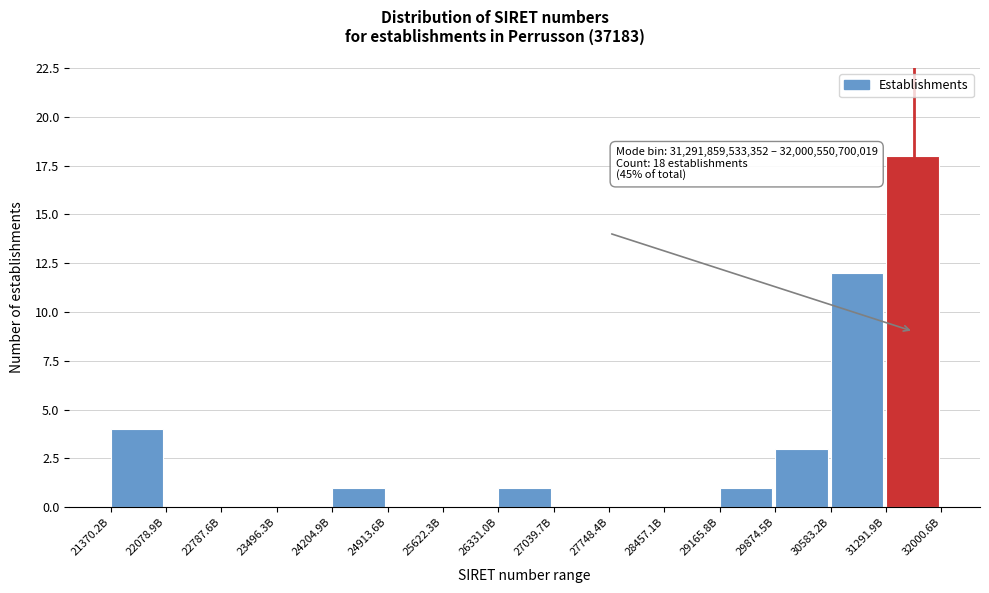

Reading left to right, extract all data points from this chart.

21370.2B=4	22078.9B=0	22787.6B=0	23496.3B=0	24204.9B=1	24913.6B=0	25622.3B=0	26331.0B=1	27039.7B=0	27748.4B=0	28457.1B=0	29165.8B=1	29874.5B=3	30583.2B=12	31291.9B=18